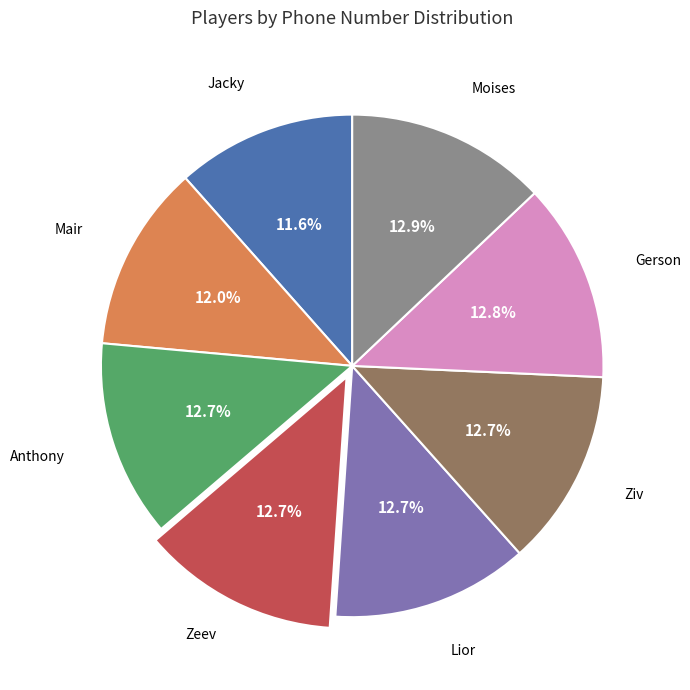

How many slices are in this pie chart?

8